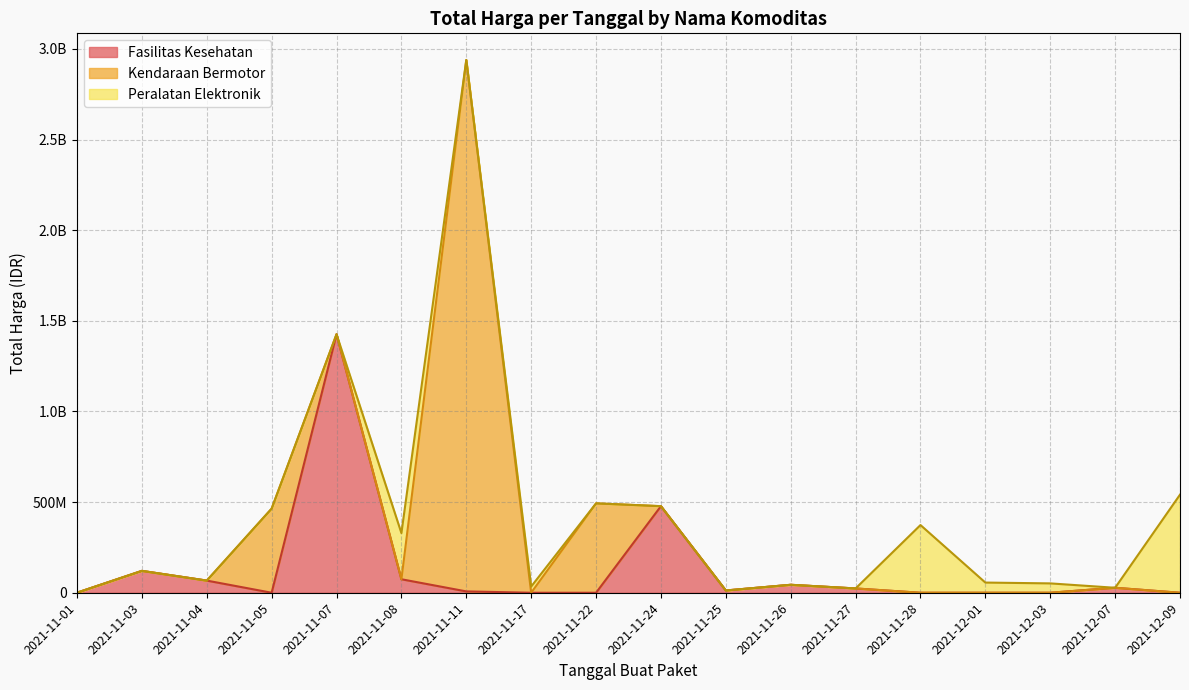

Does the chart display data point markers on the line(s)?

No